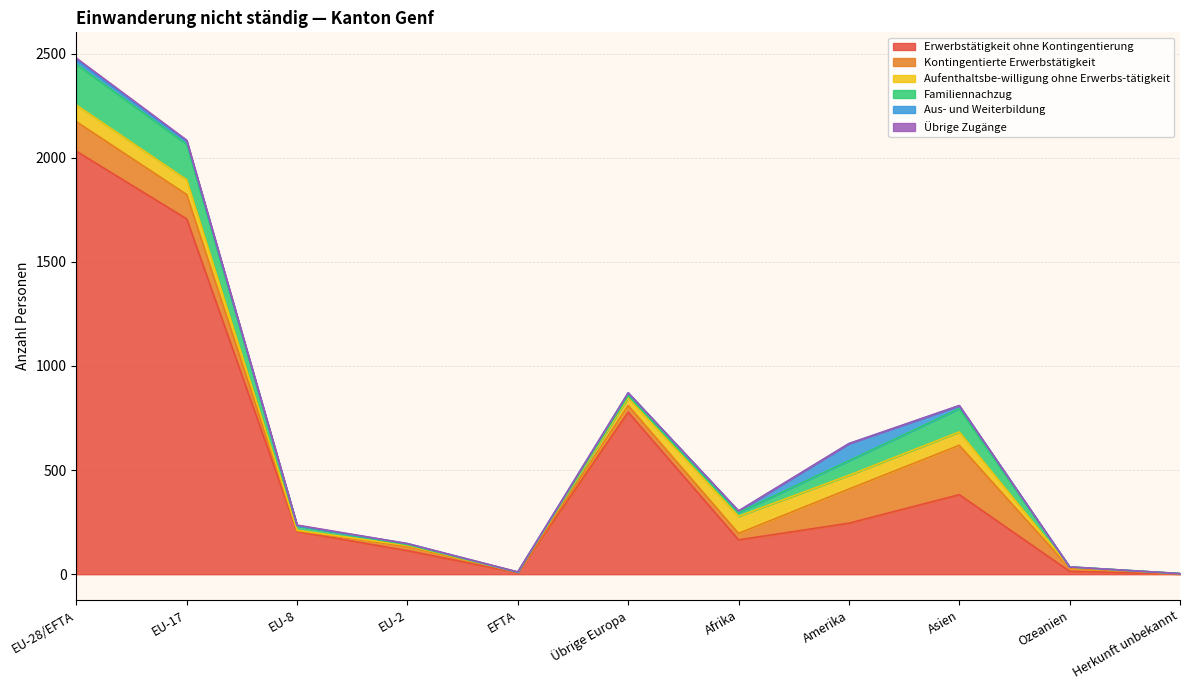

What is the difference between the maximum and minimum values in the Übrige Zugänge series?

9